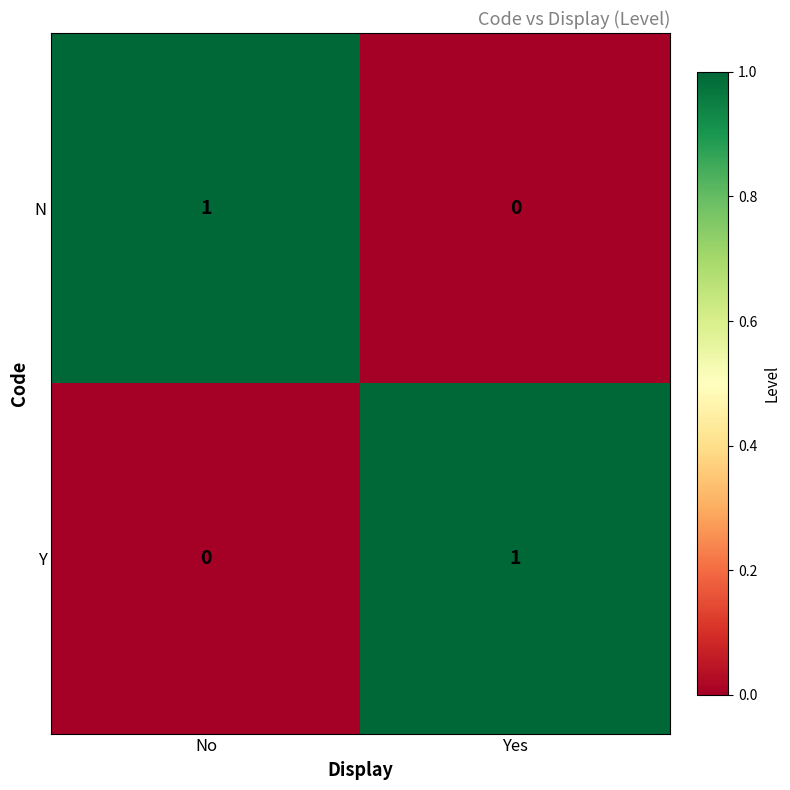

True or false: Y has a value of 1 at No.

False